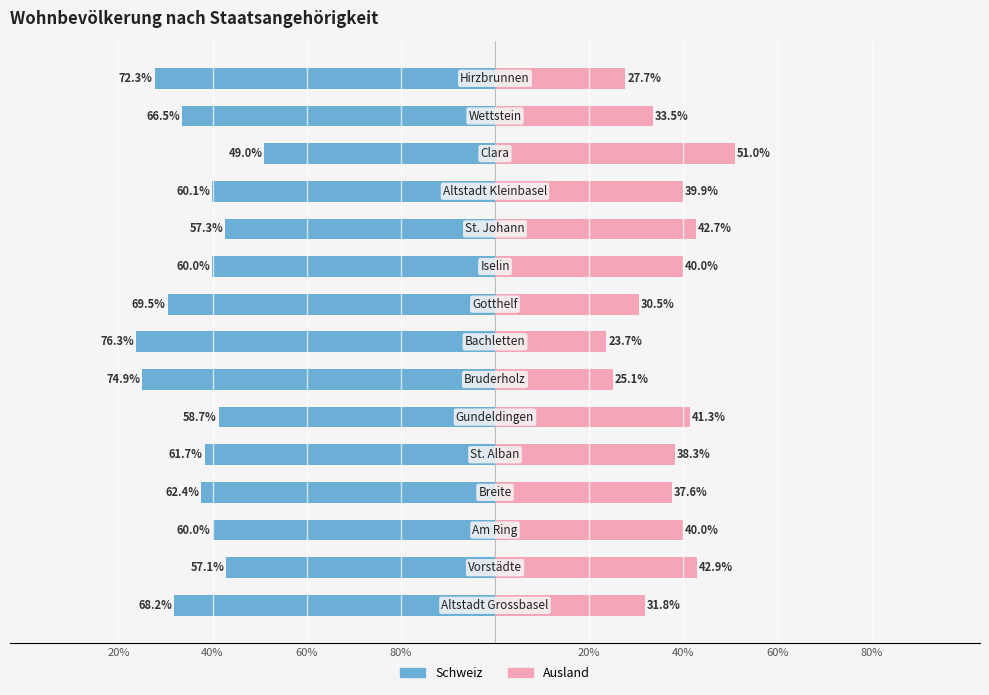

The Schweiz series shows -83.8 at 9. True or false?

False